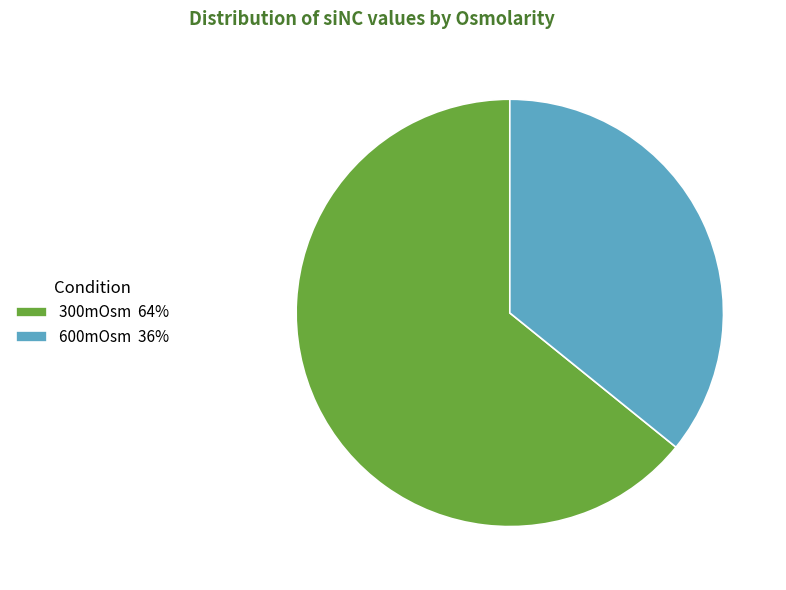

Which has a higher value, 300mOsm 64% or 600mOsm 36%?

300mOsm 64%